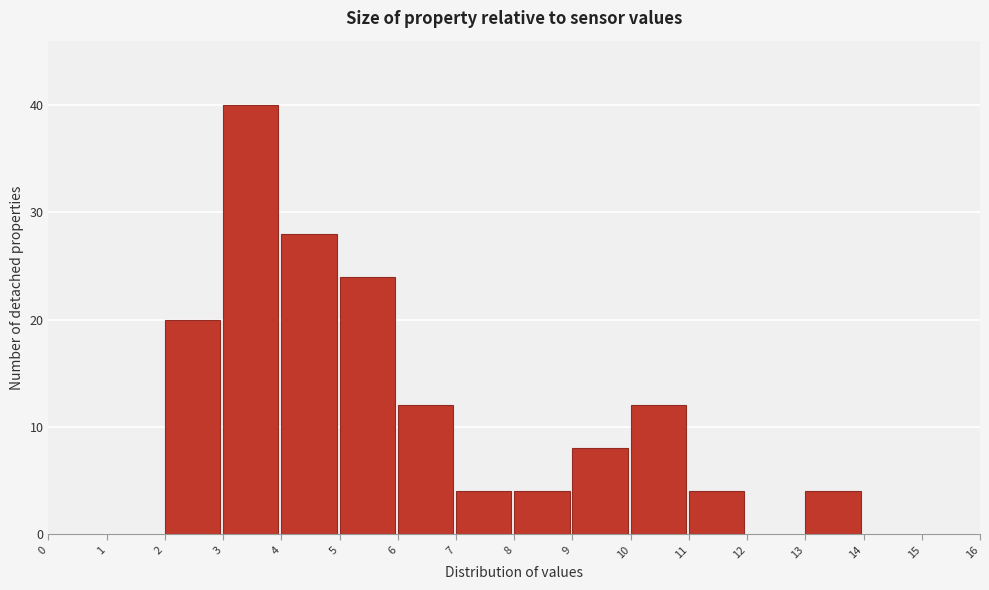

Which range on the x-axis has the tallest bar?

3 to 4